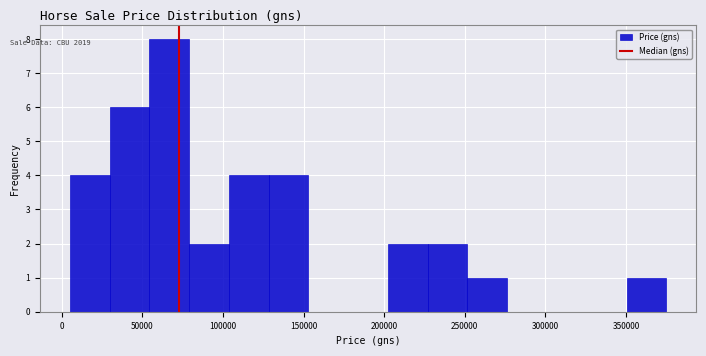

Reading left to right, list every bar in this chart as the range it spans on the x-axis followed by its height. Neither the bar edges nor the heights are printed on the chart, so give them approximately, as read against the axes.

5000 to 30000: 4
30000 to 55000: 6
55000 to 80000: 8
80000 to 105000: 2
105000 to 130000: 4
130000 to 155000: 4
155000 to 180000: 0
180000 to 200000: 0
200000 to 225000: 2
225000 to 250000: 2
250000 to 275000: 1
275000 to 300000: 0
300000 to 325000: 0
325000 to 350000: 0
350000 to 375000: 1